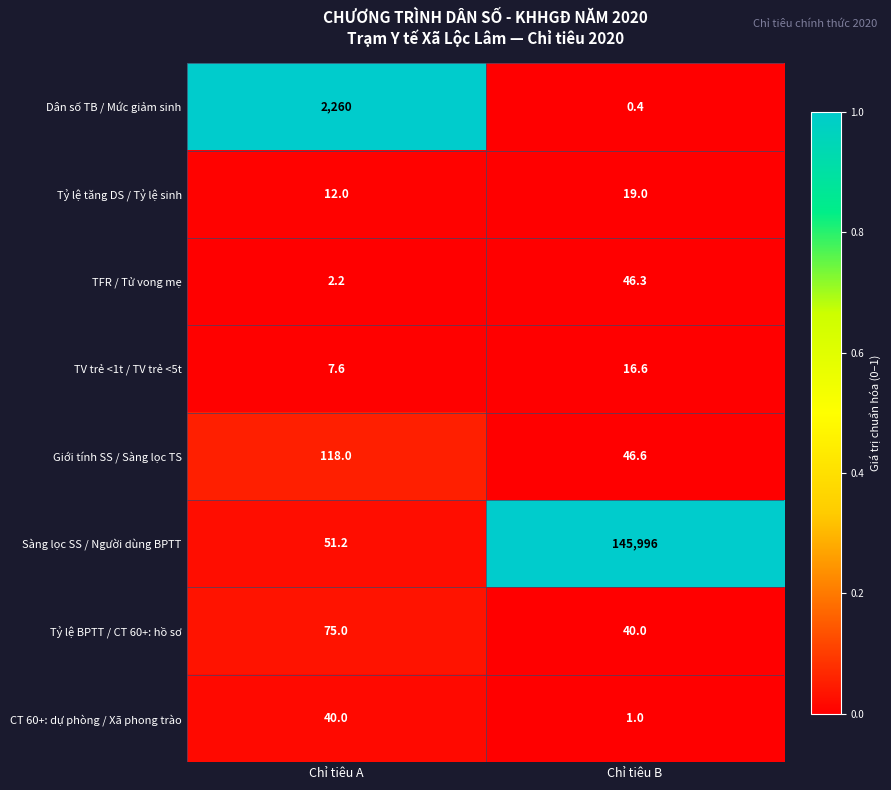

The TV trẻ <1t / TV trẻ <5t series shows 16.6 at Chỉ tiêu B. True or false?

True